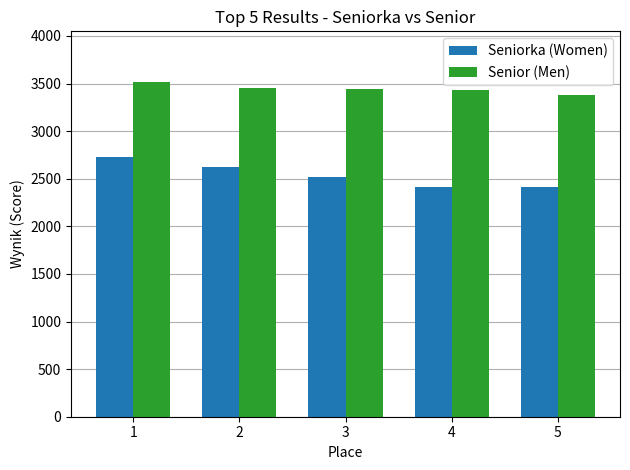

The value of Seniorka (Women) at 5 is 3739. True or false?

False